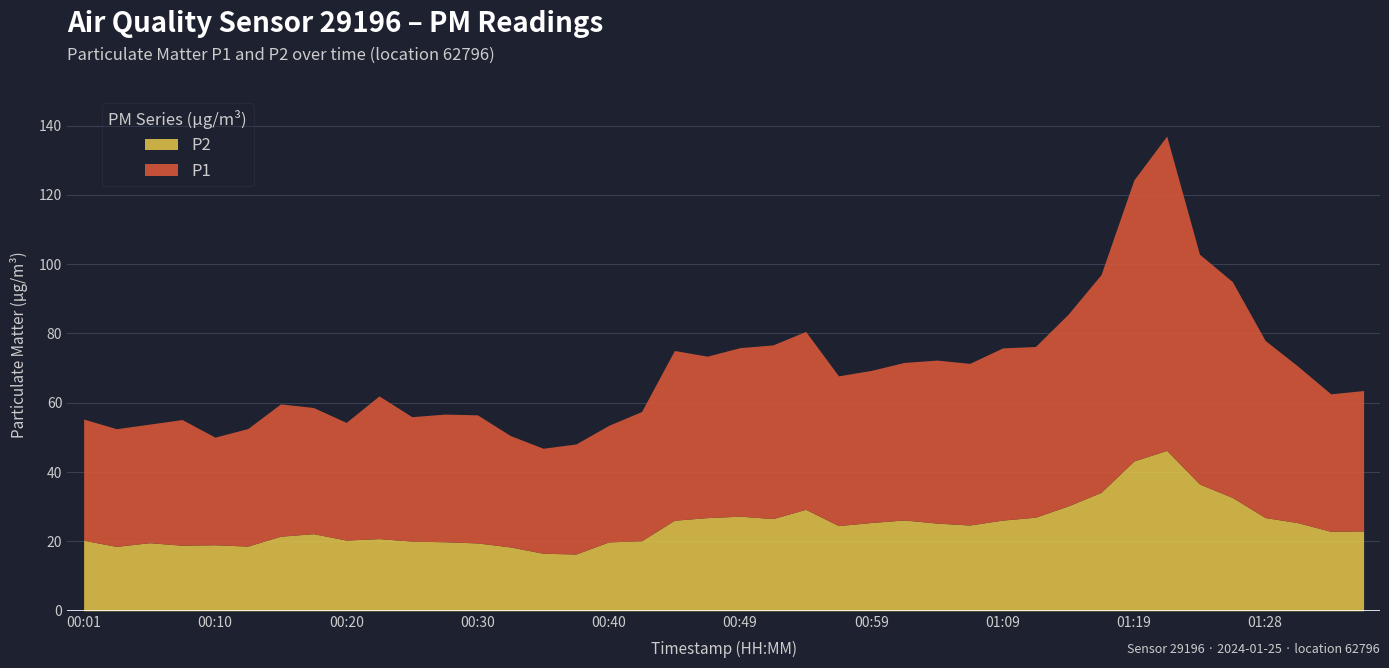

What position from the right is 01:04?

14